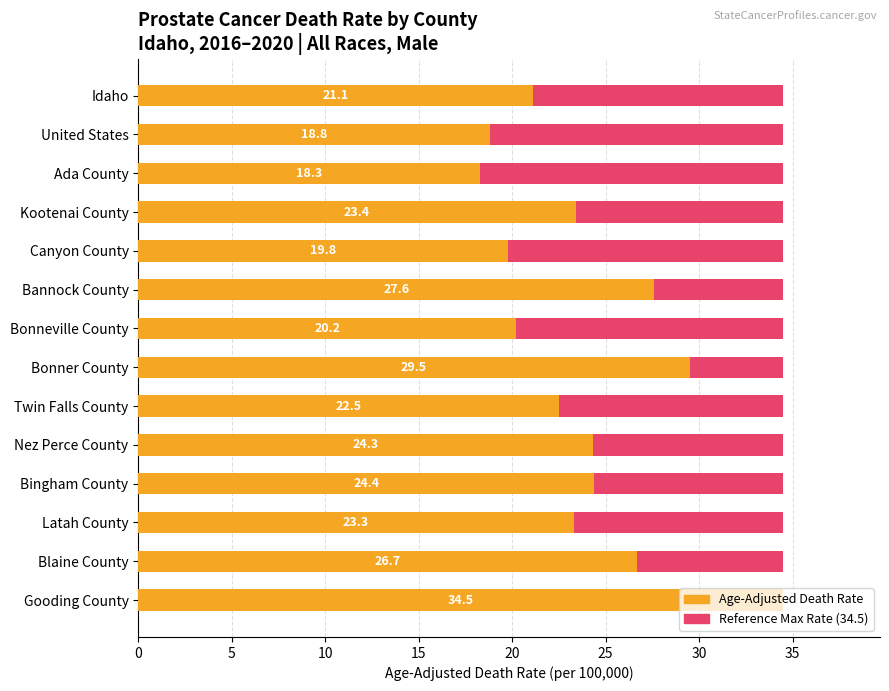

Is the value of Maximum (reference) at 12 greater than the value of Age-Adjusted Death Rate at 35?

No